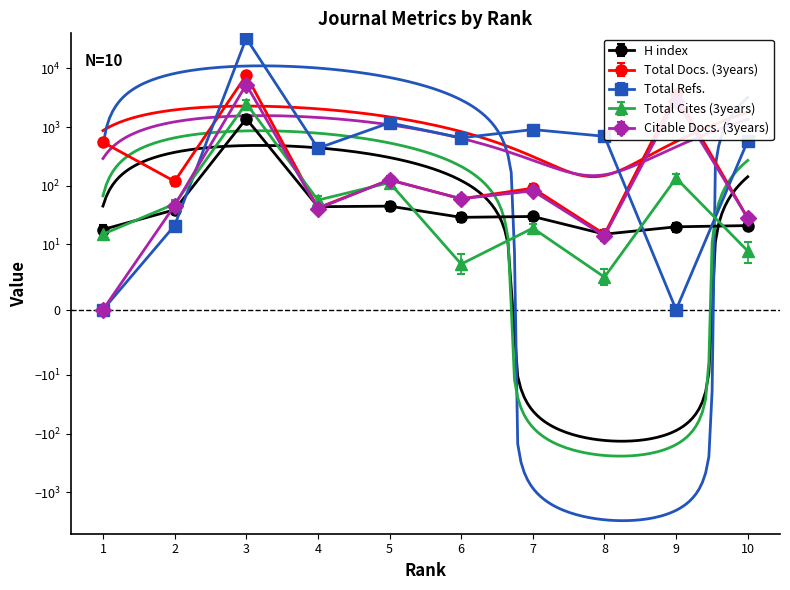

Which series has the largest total across all categories?

Total Refs.